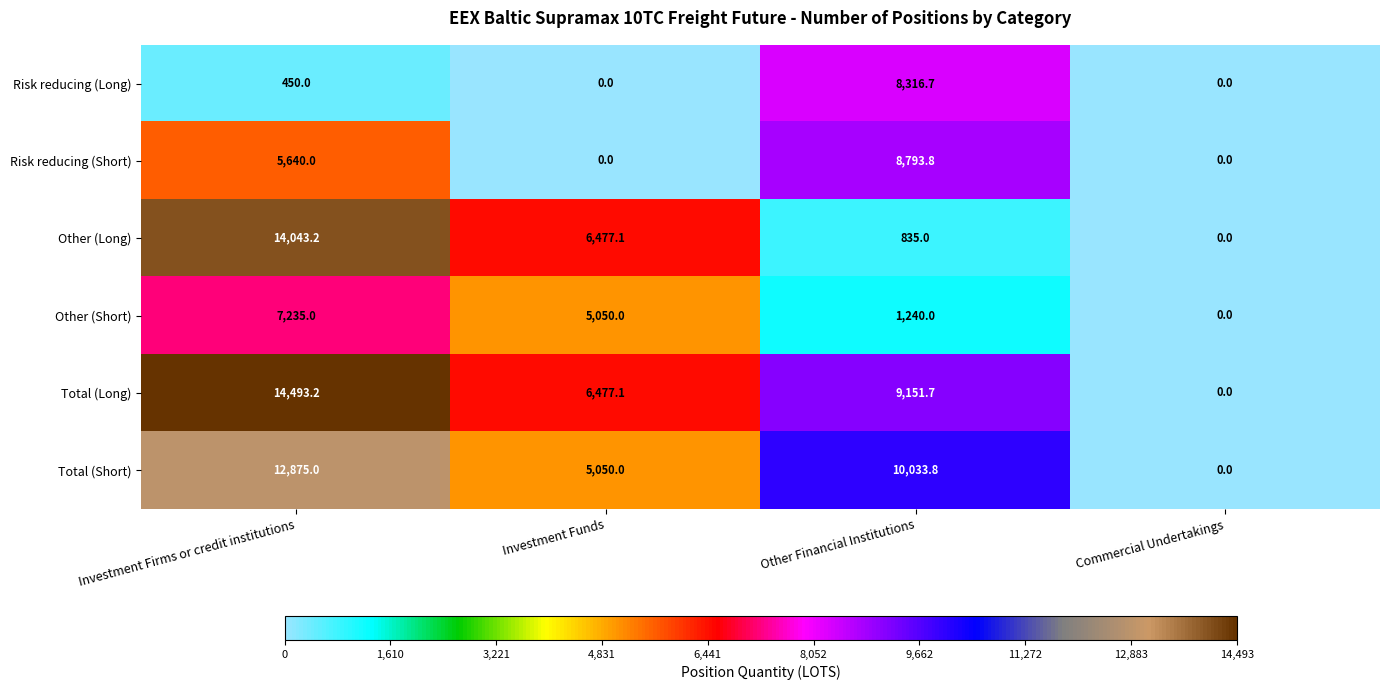

At how many categories does at least one series exceed 4006?

3